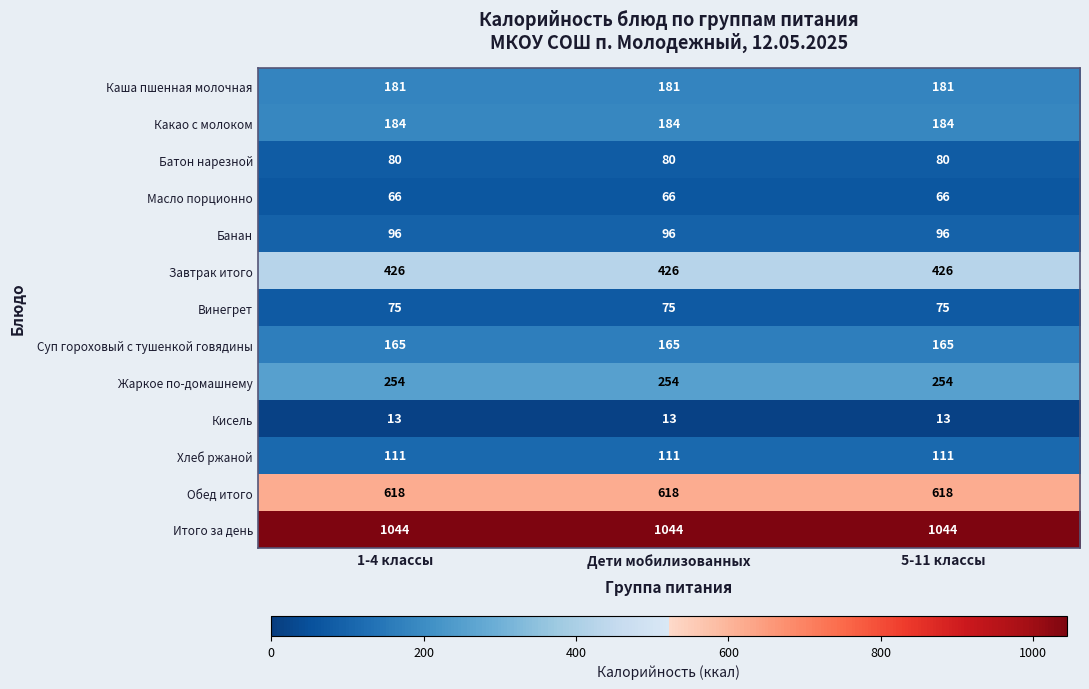

What is the spread (max minus min) of values at 5-11 классы?

1031